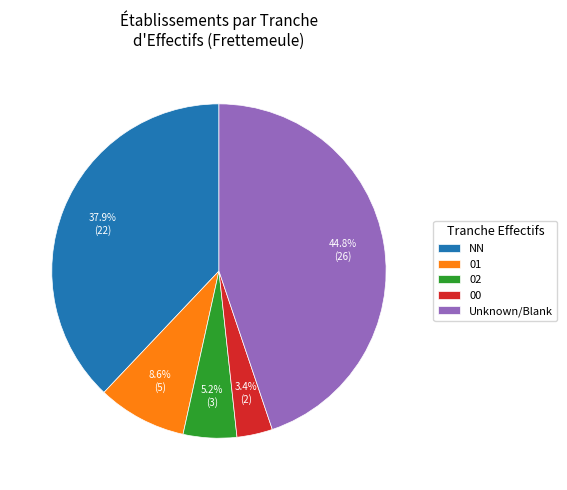

To the nearest percent, what is the difference between the largest and smallest slice percentages?

41%